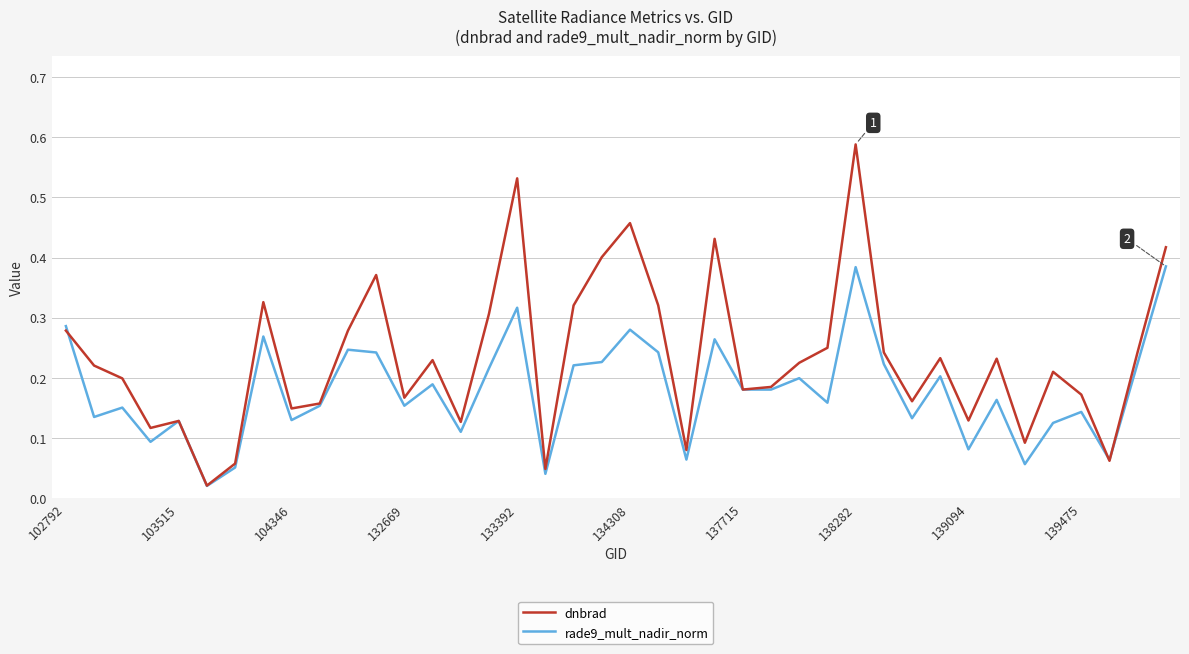

Which series has the largest total across all categories?

dnbrad